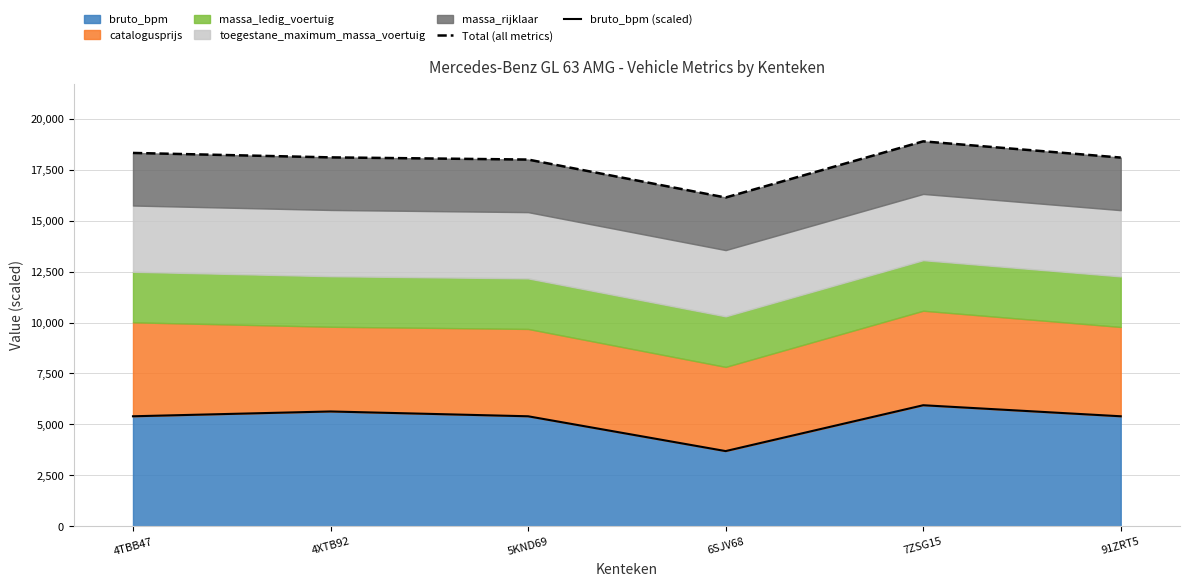

Is it true that Total (all metrics) equals 26060.3 at 91ZRT5?

False